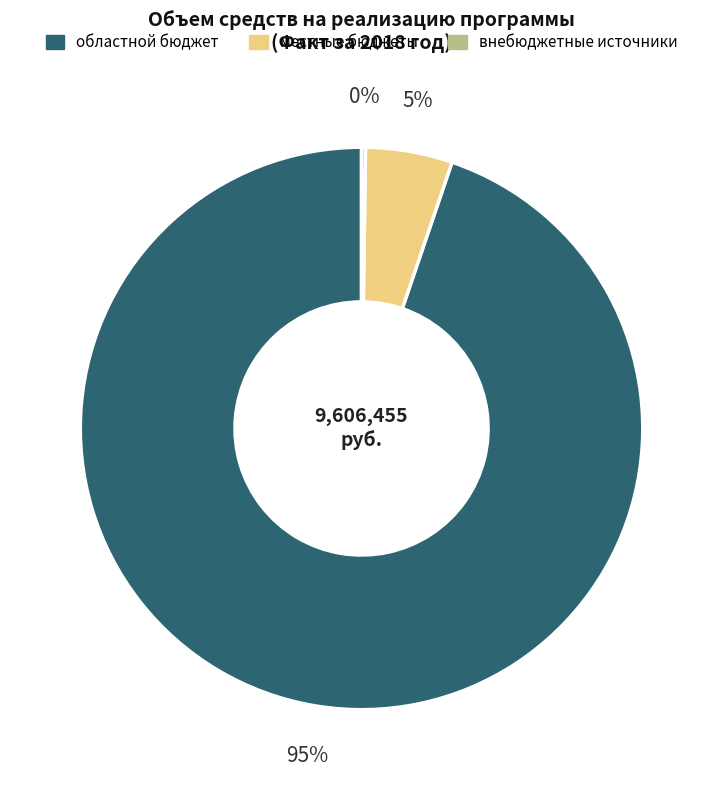

Which category has the biggest portion of the pie?

областной бюджет